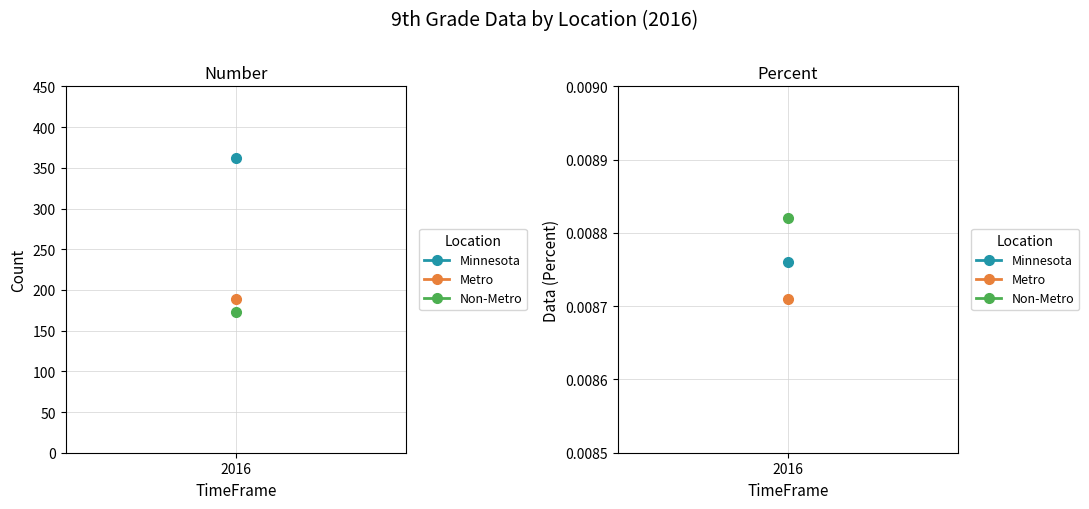

List the series in order of their peak value, highest first.

Minnesota, Metro, Non-Metro